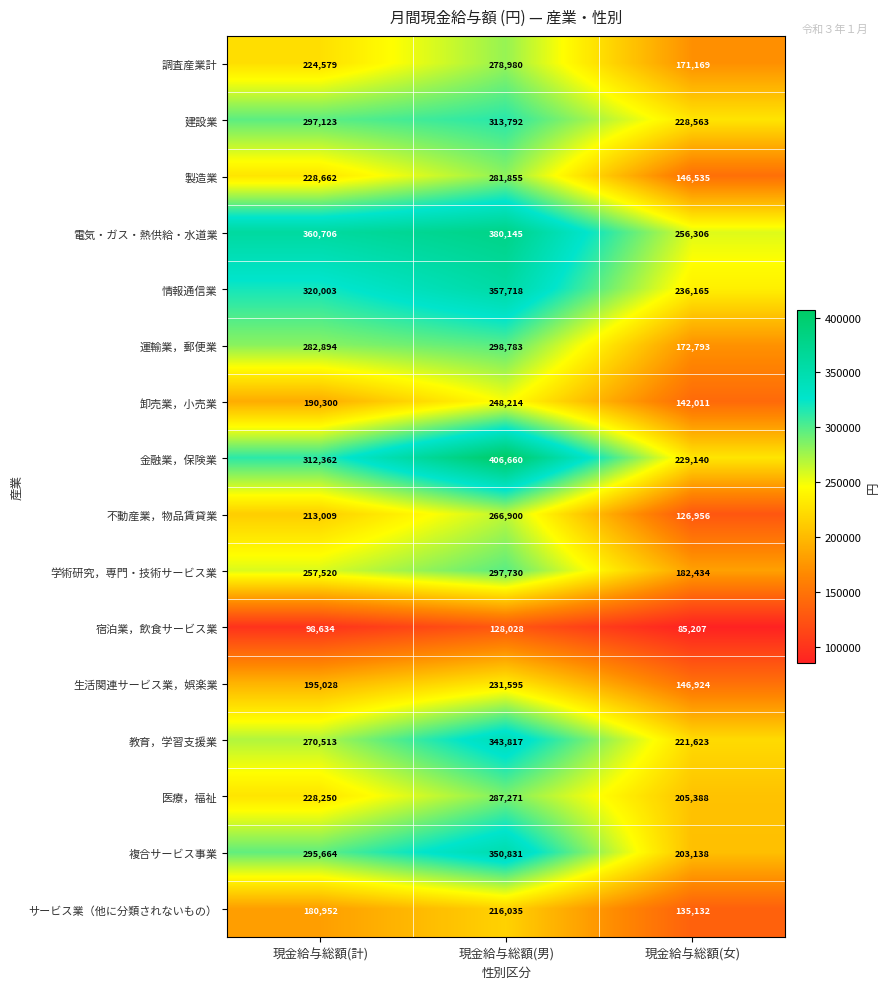

What is the greatest value displayed?

406660